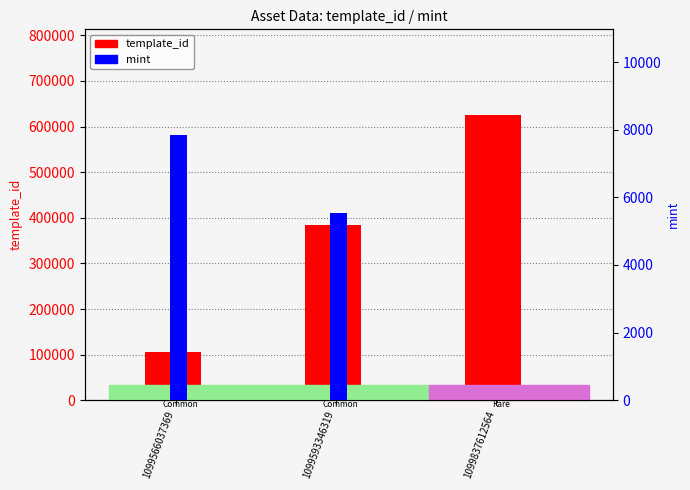

What is the sum of all template_id values?

1117282